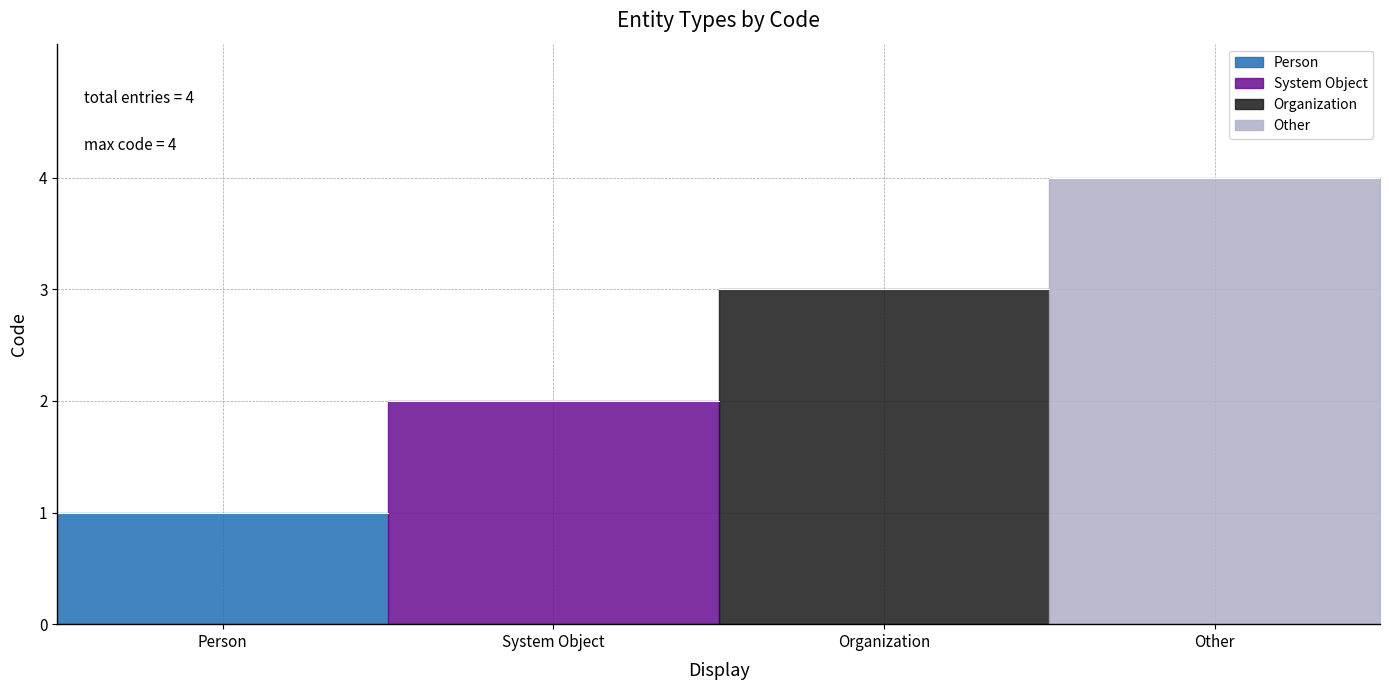

What is the difference between the values at Organization and Person?

2